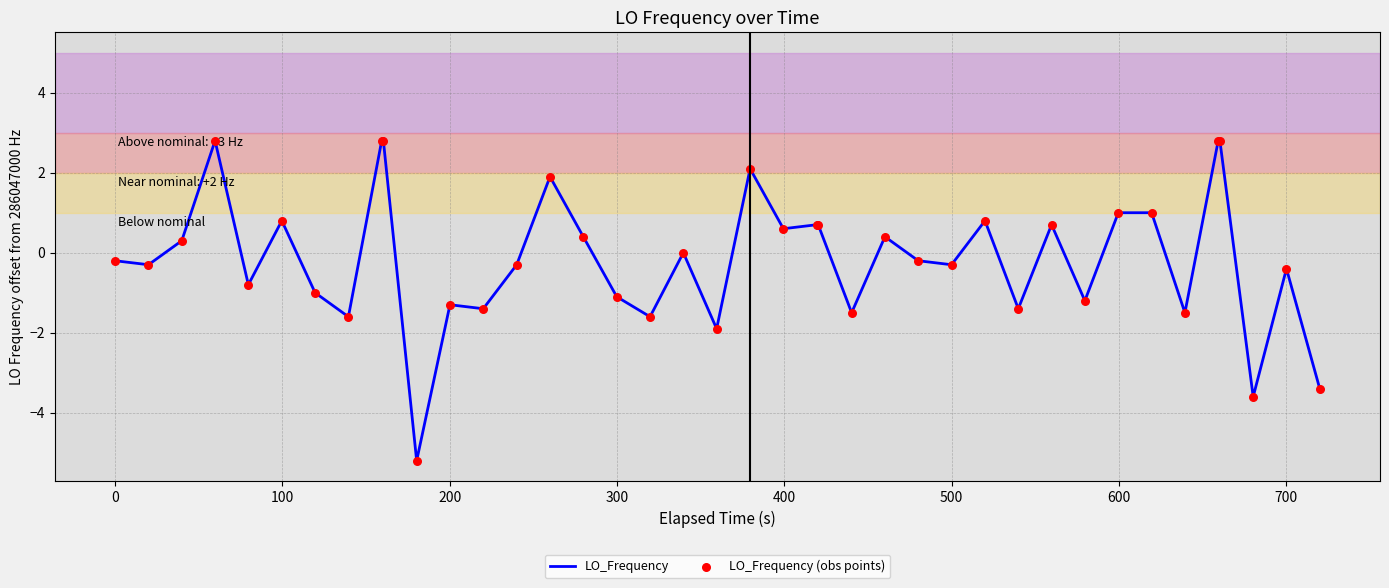

What is the smallest value displayed?

-5.2